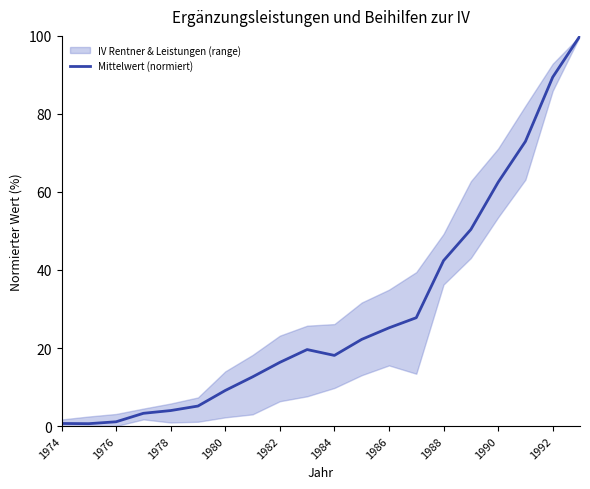

Is it true that Mittelwert (normiert) equals 1.1 at 1976?

True